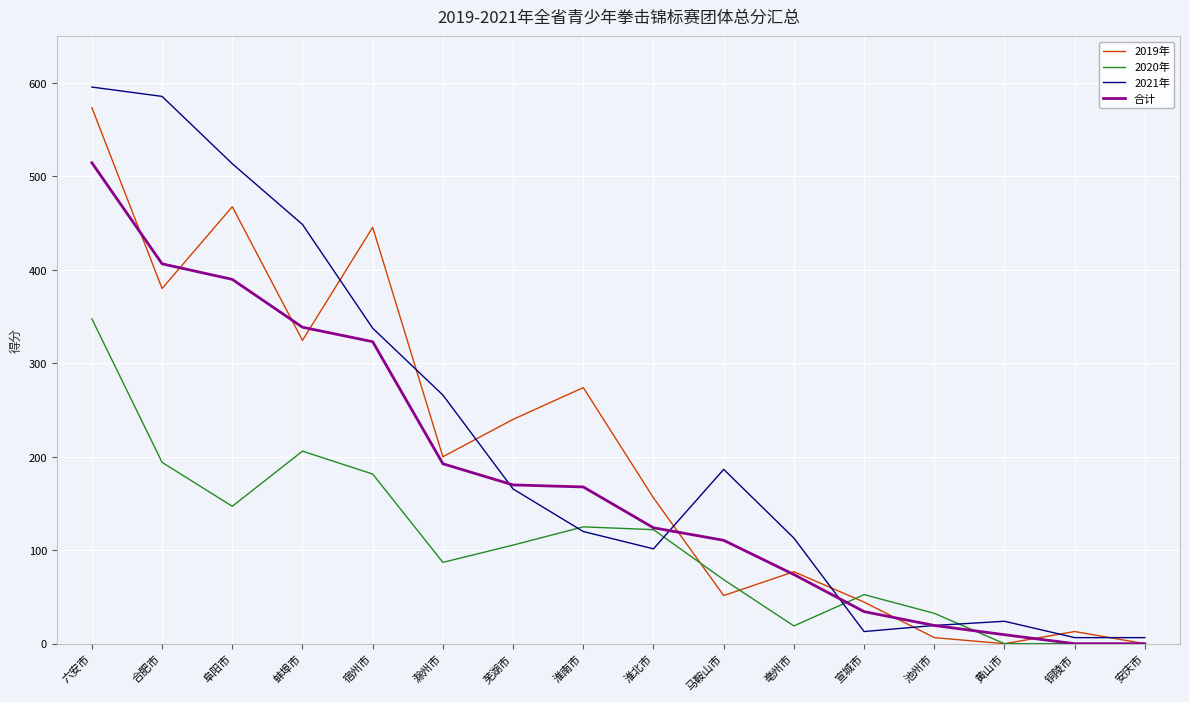

At which category does 2021年 reach its first local valley?

淮北市